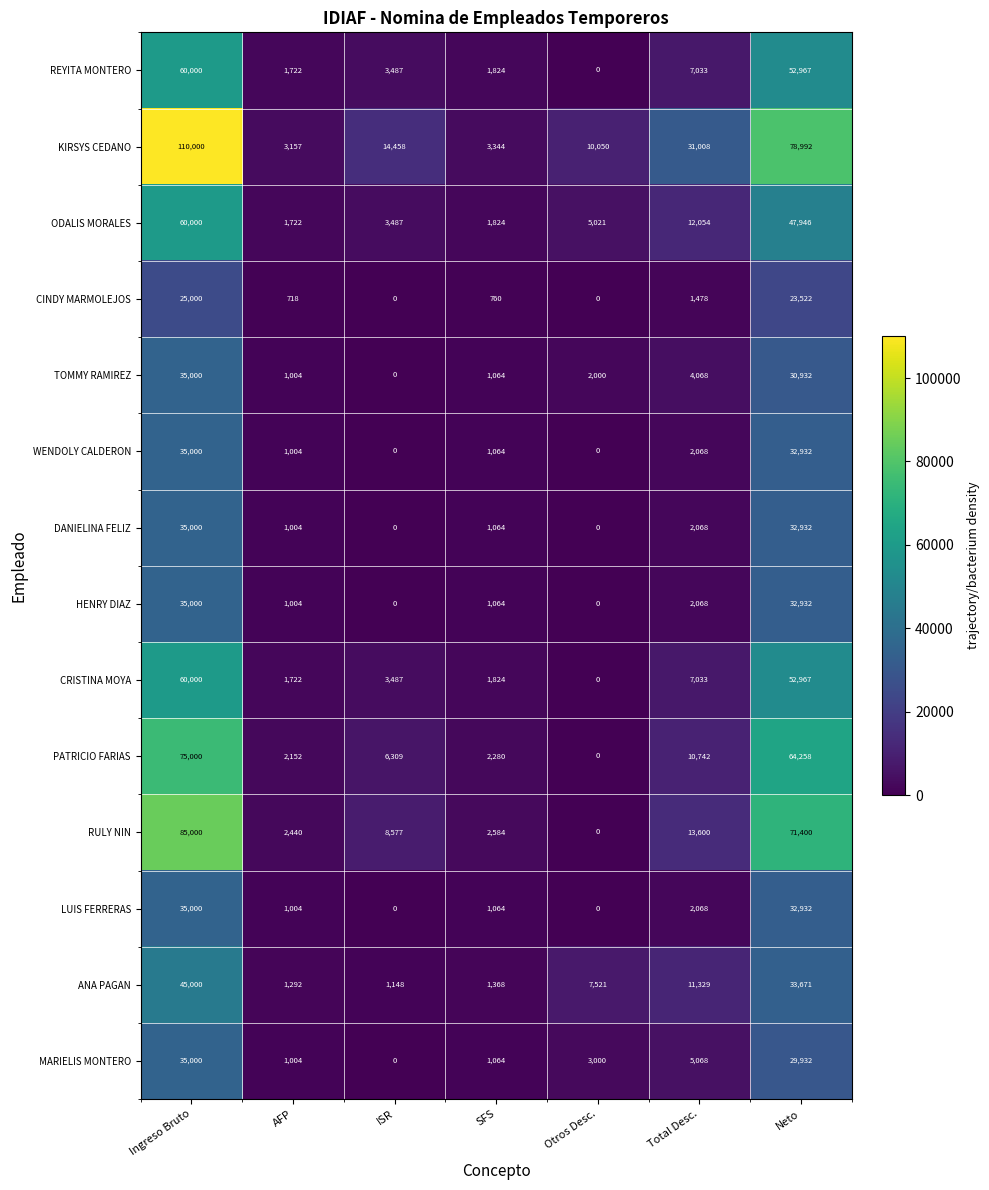

What is the difference between the highest and lowest values at Ingreso Bruto?

85000